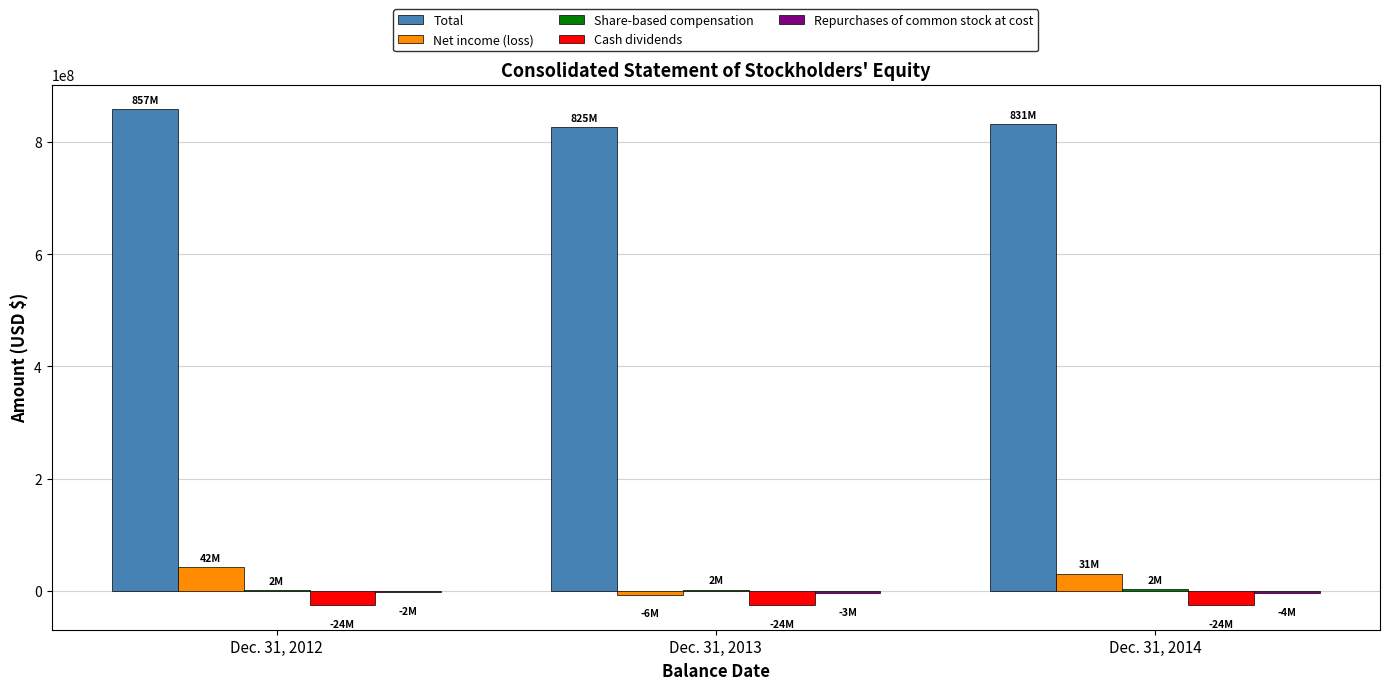

What is the greatest value displayed?

857876000